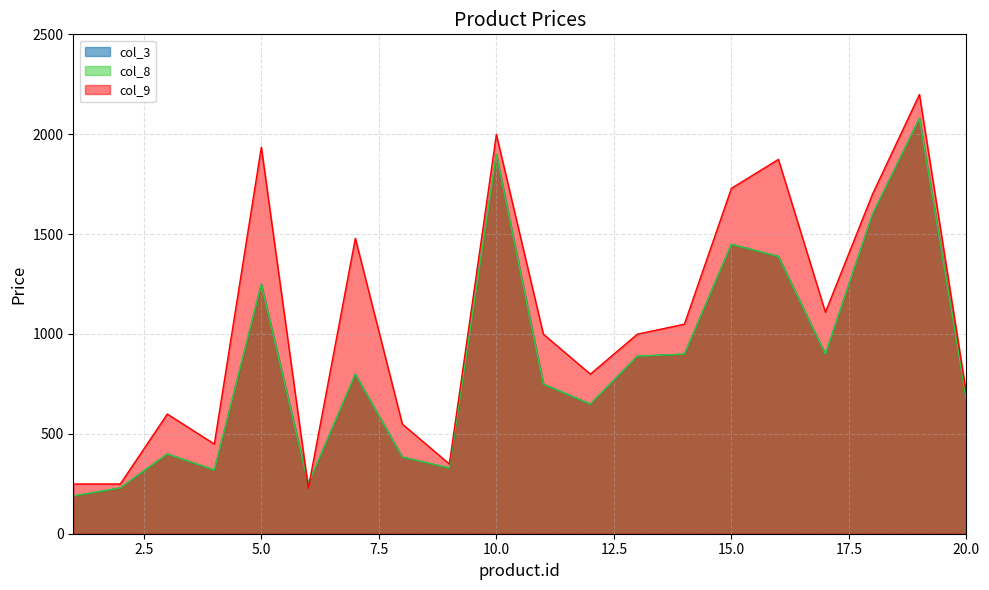

Reading left to right, list all the values displayed in this chart.

col_3: 1=189	2=229	3=399	4=319	5=1249	6=249	7=799	8=384	9=329	10=1899	11=749	12=649	13=889	14=899	15=1449	16=1388	17=899	18=1599	19=2079	20=669
col_8: 1=189	2=229	3=399	4=319	5=1249	6=249	7=799	8=384	9=329	10=1899	11=749	12=649	13=889	14=899	15=1449	16=1388	17=899	18=1599	19=2079	20=669
col_9: 1=249	2=249	3=599	4=449	5=1935	6=229	7=1479	8=549	9=349	10=1999	11=999	12=799	13=999	14=1049	15=1729	16=1874	17=1109	18=1699	19=2199	20=699